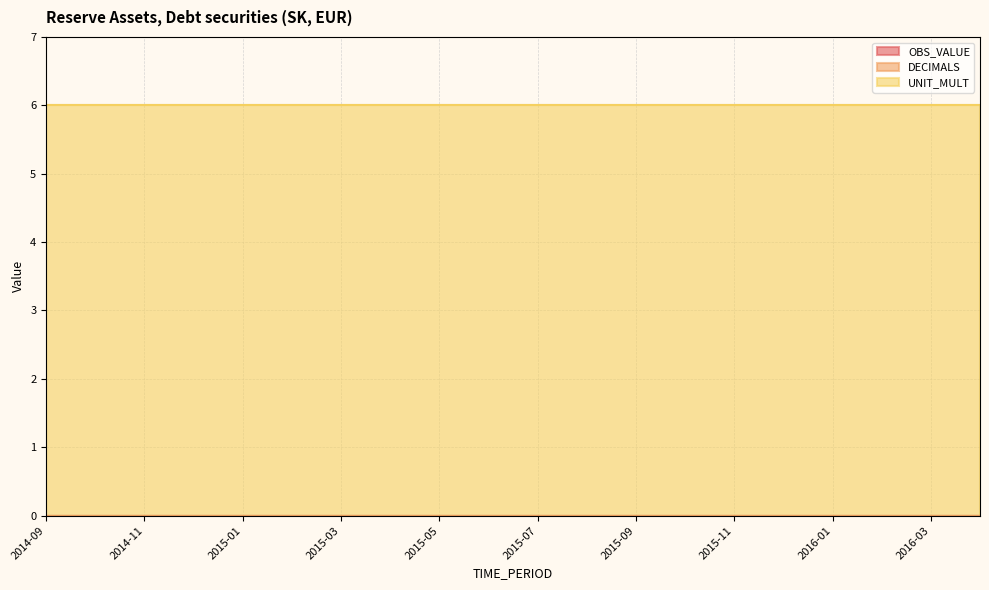

Reading left to right, extract all data points from this chart.

OBS_VALUE: 0	0	0	0	0	0	0	0	0	0	0	0	0	0	0	0	0	0	0	0
DECIMALS: 0	0	0	0	0	0	0	0	0	0	0	0	0	0	0	0	0	0	0	0
UNIT_MULT: 6	6	6	6	6	6	6	6	6	6	6	6	6	6	6	6	6	6	6	6